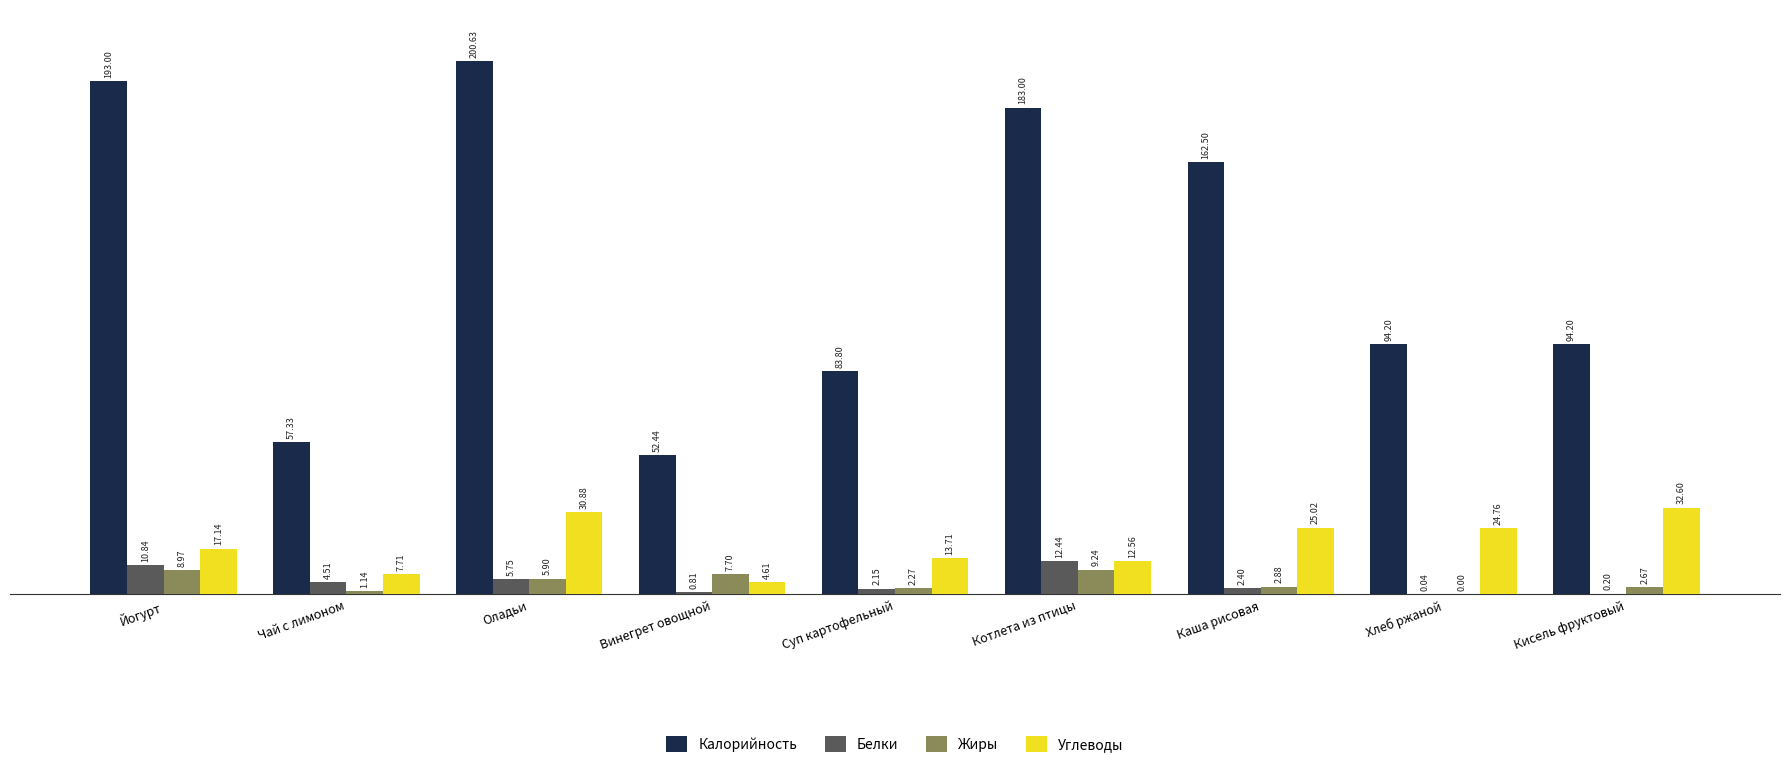

Which series has the largest total across all categories?

Калорийность